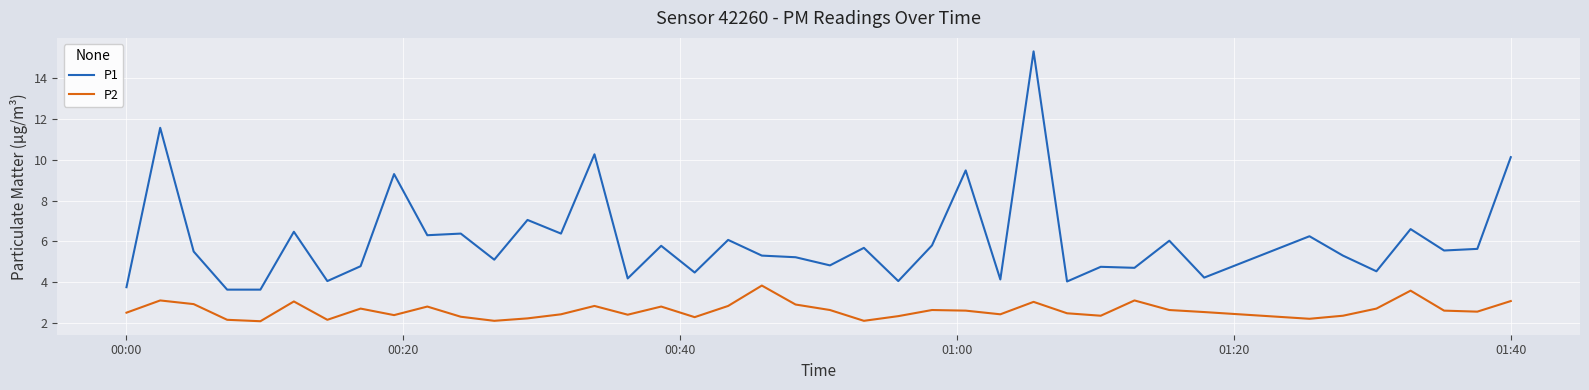

Rank the series by their maximum value, from highest to lowest.

P1, P2